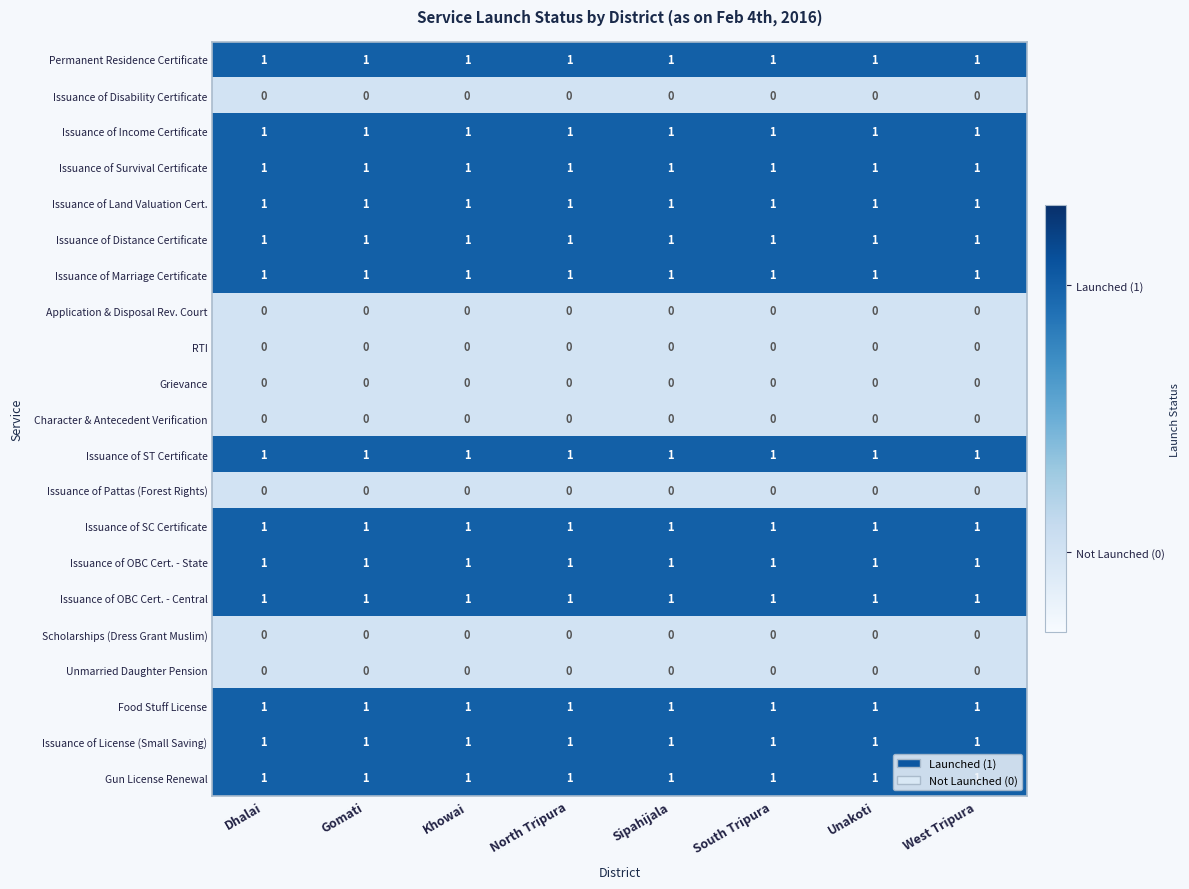

What is the difference between the highest and lowest values at Unakoti?

1